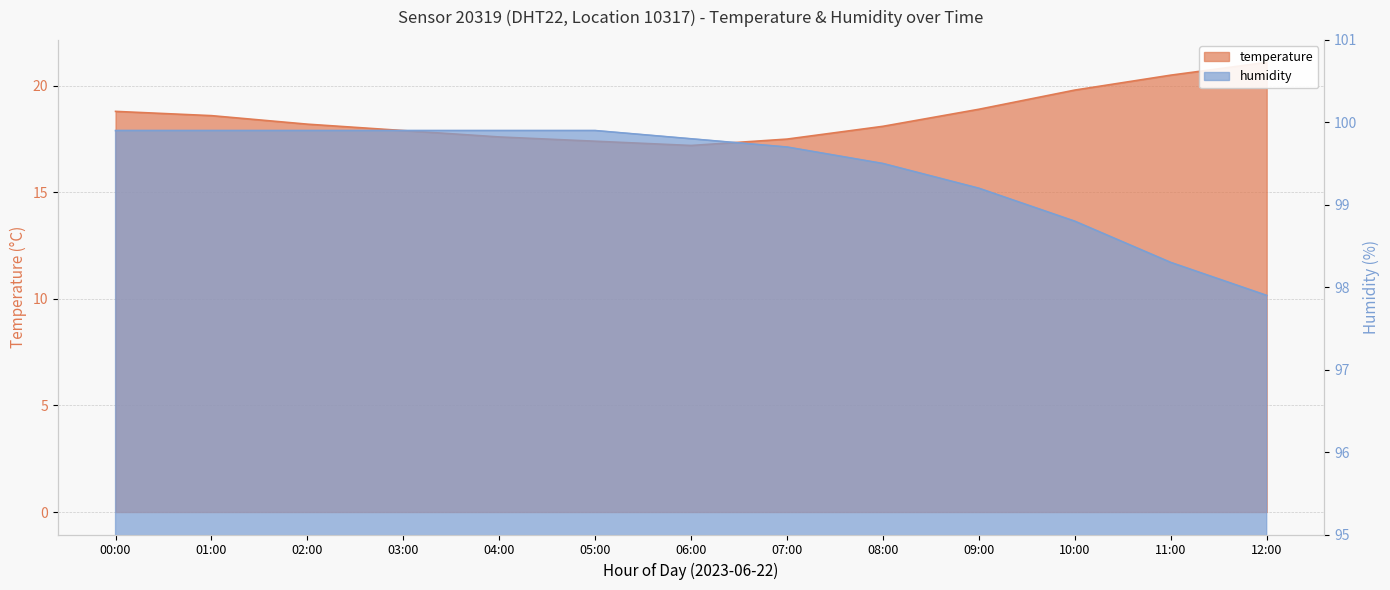

At which category does the chart reach its minimum across all series?

06:00